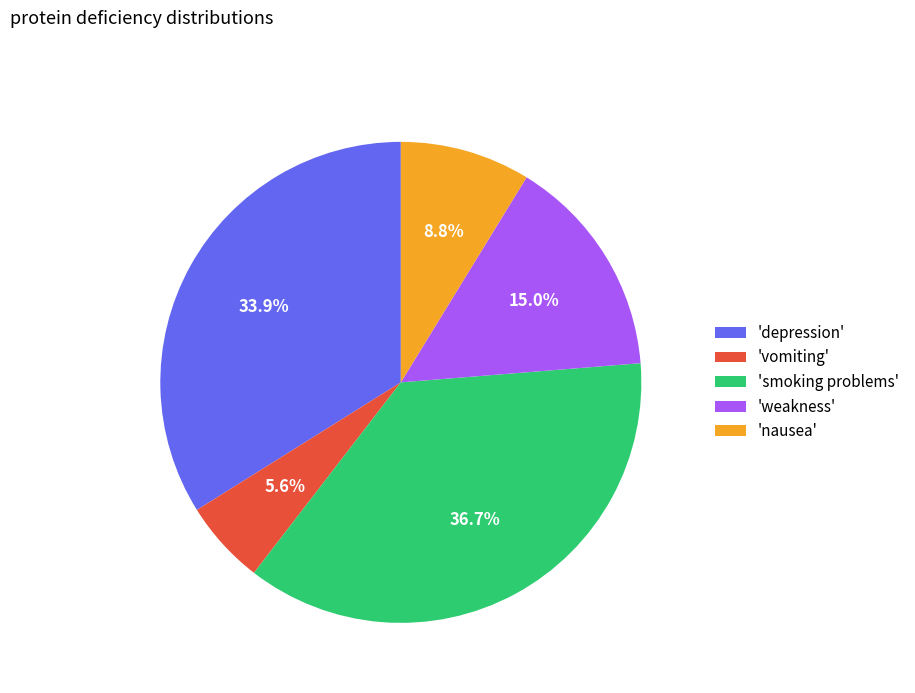

Count the number of slices in the pie.

5